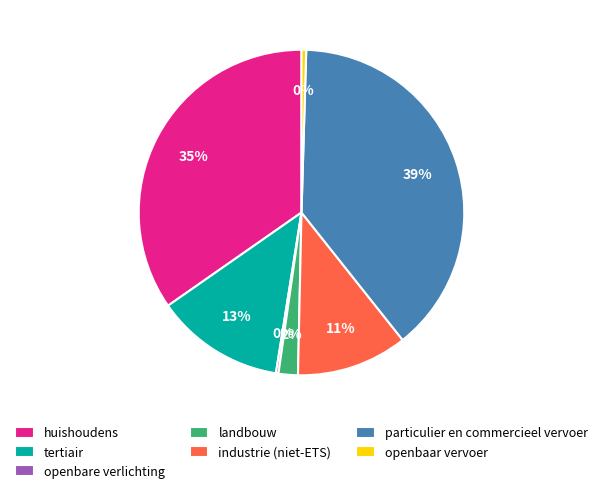

The openbaar vervoer slice represents 0% of the pie. True or false?

True